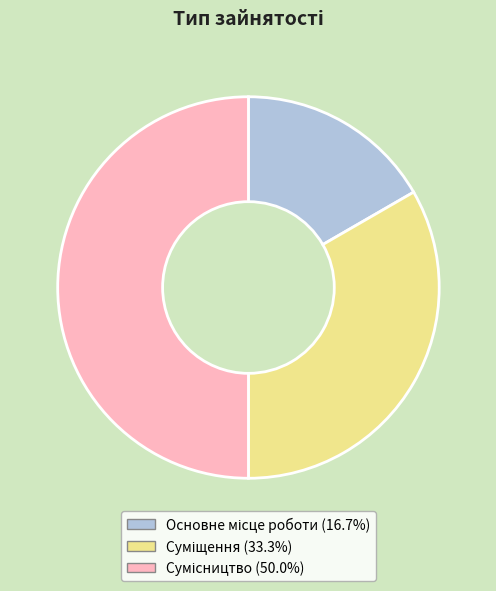

What is the smallest slice in the pie chart?

Основне місце роботи